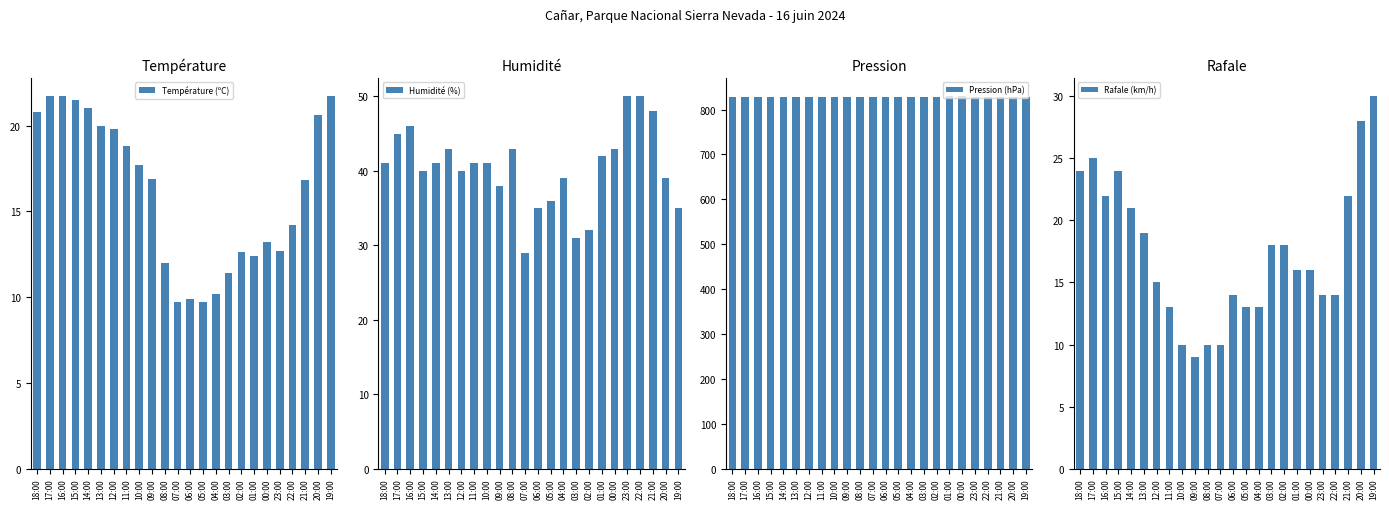

Which series has the largest total across all categories?

Pression (hPa)